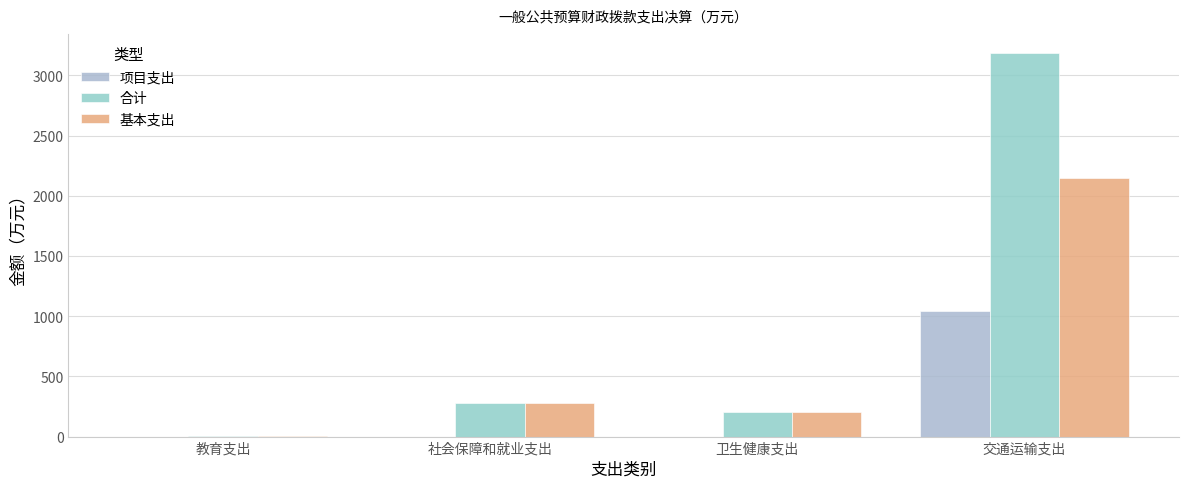

How many data points does each series have?

4